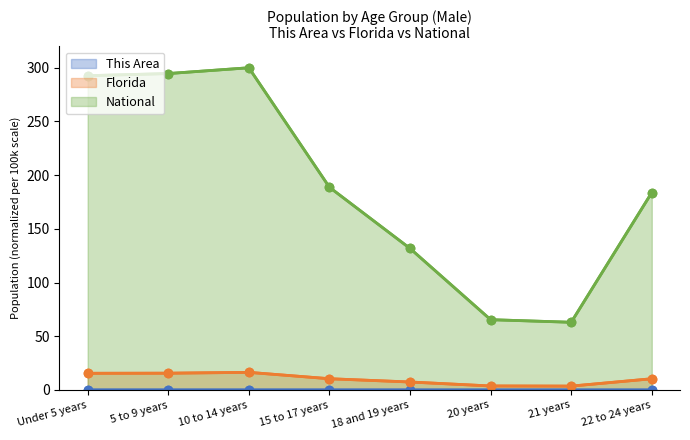

Which label corresponds to the largest value in the chart?

10 to 14 years